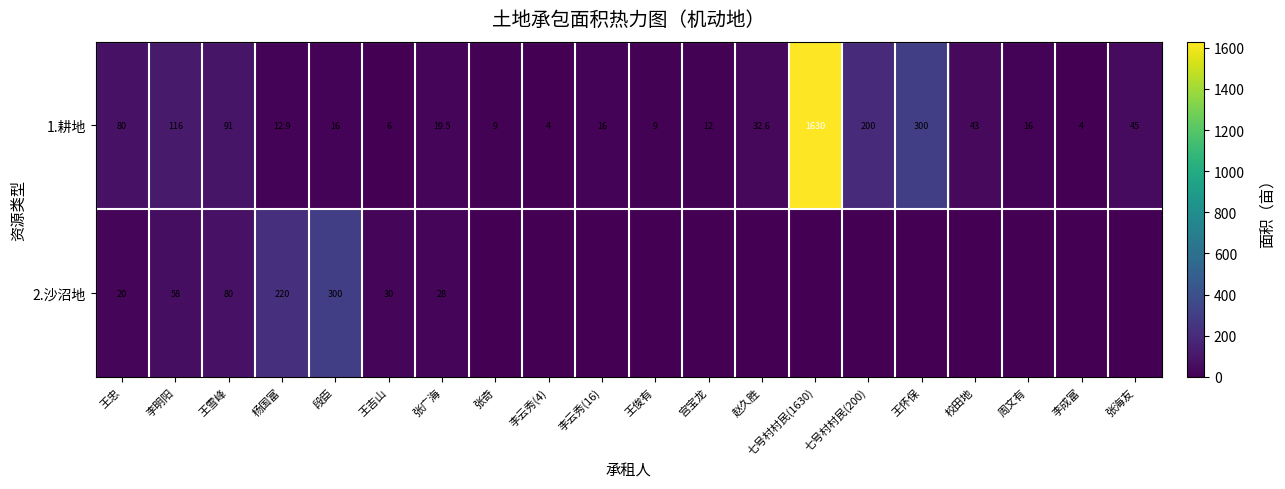

True or false: 1.耕地 has a value of 10.4 at 王吉山.

False